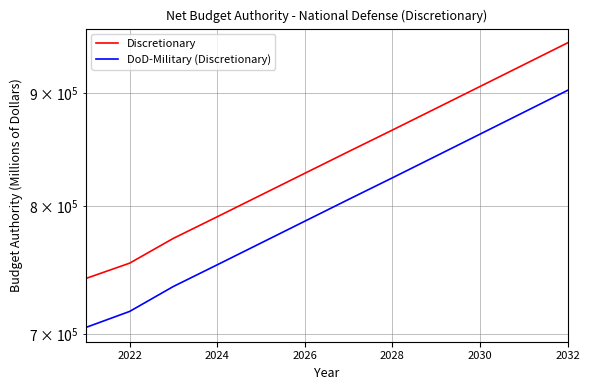

Is it true that DoD-Military (Discretionary) equals 325473 at 2032?

False